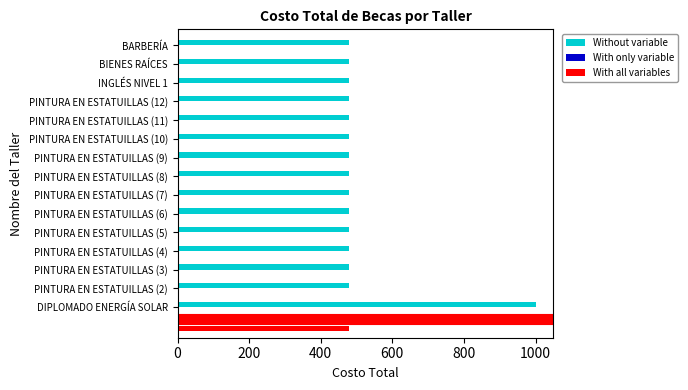

What is the highest value of the Without variable series?

1000